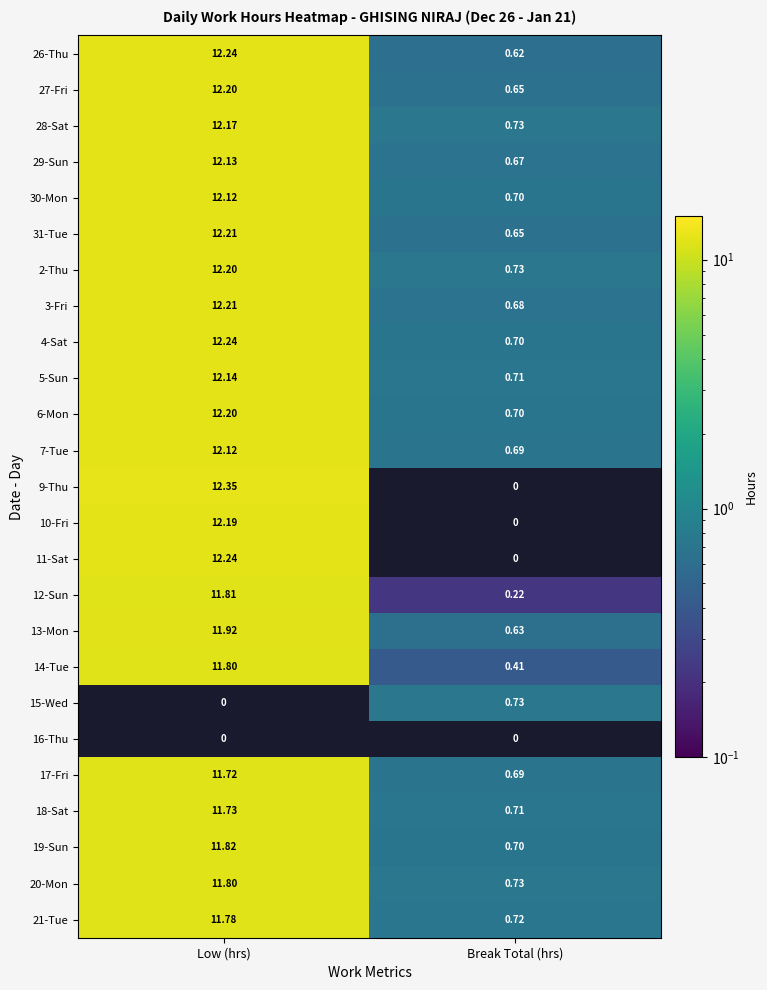

What is the difference between the maximum and minimum values in the 6-Mon series?

11.5